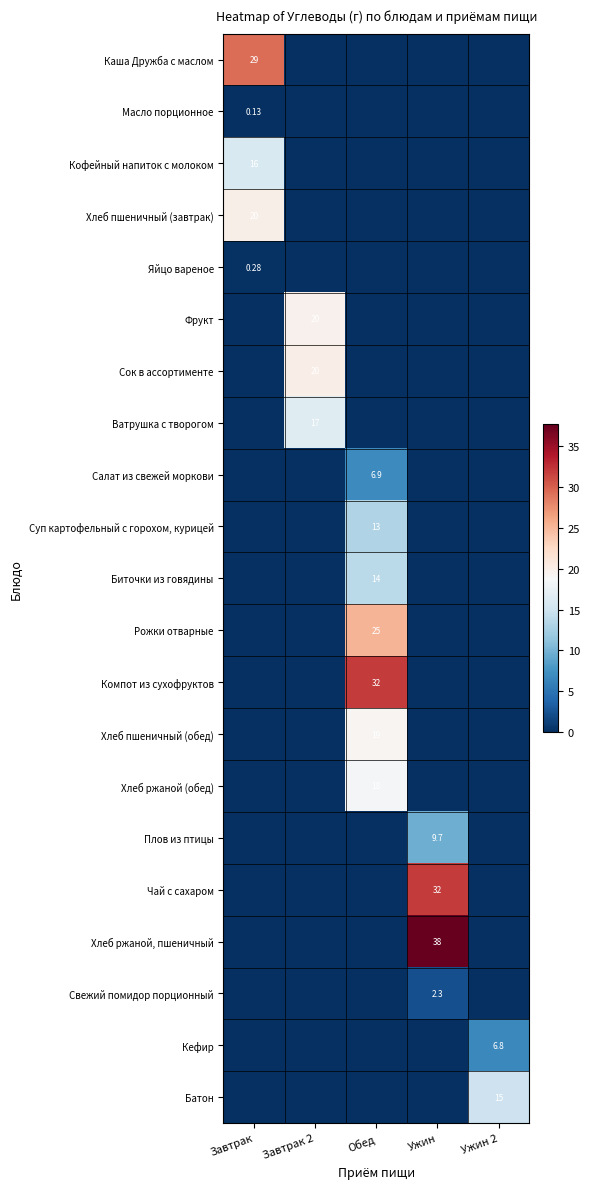

Between Завтрак and Ужин, which is larger?

Завтрак